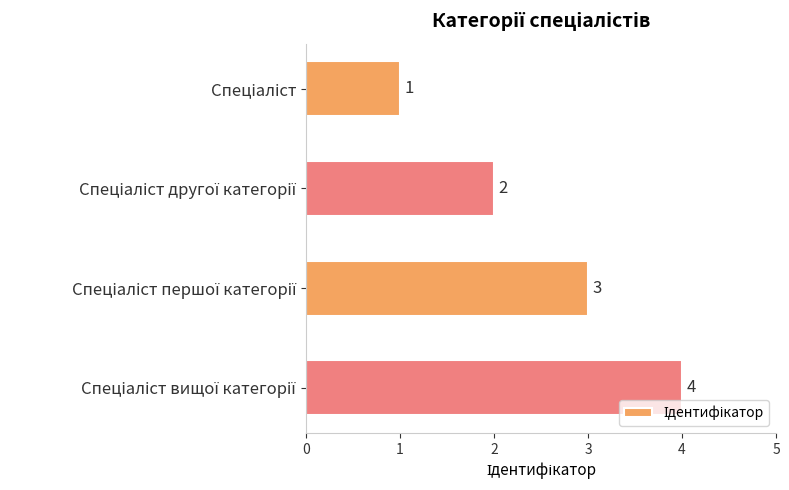

How many values are between 2 and 4?

3